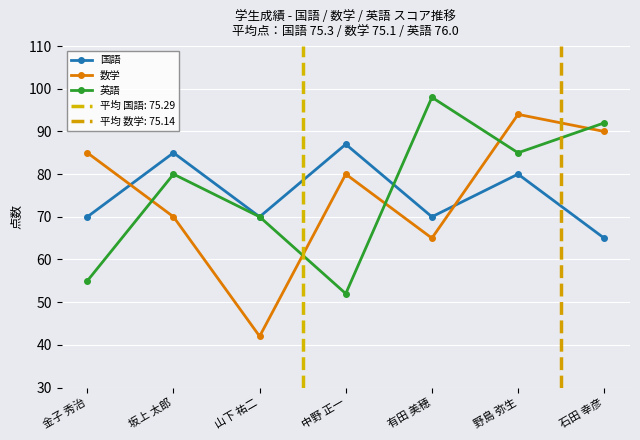

At 中野 正一, list the series in order from smallest to largest.

英語, 数学, 国語